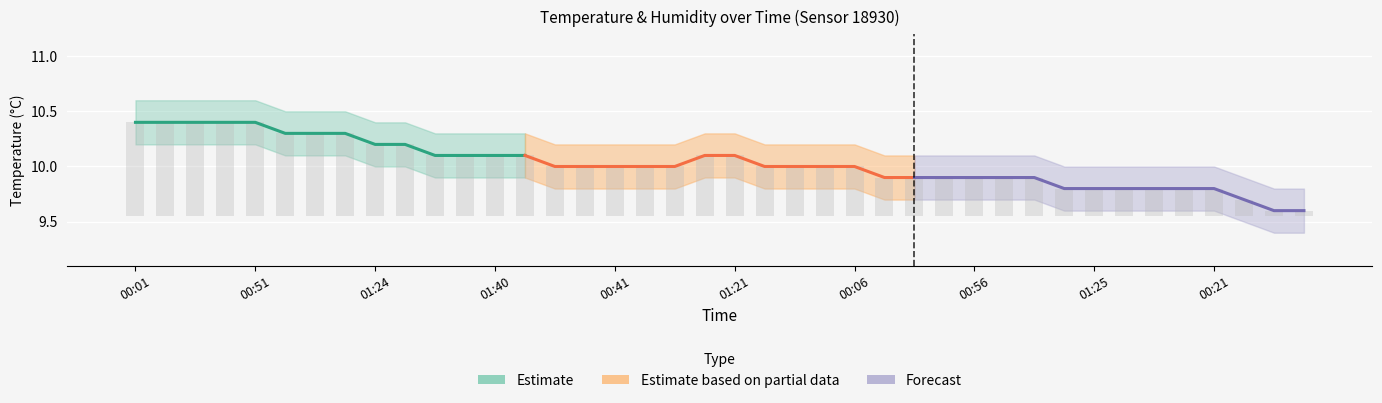

The value of Forecast at 13 is 5.9. True or false?

False